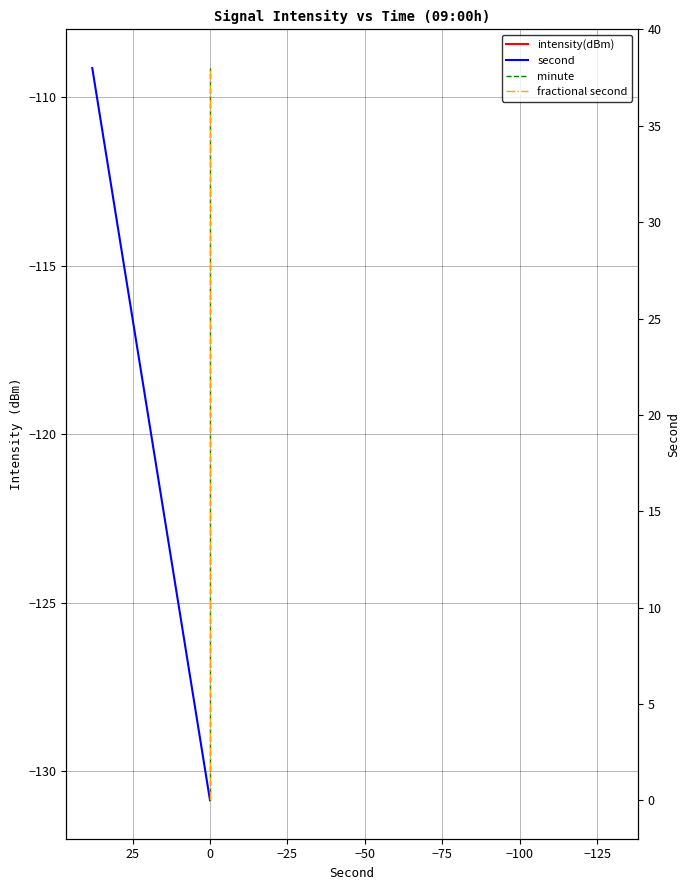

Is the value of second at −25 greater than the value of minute at −50?

Yes